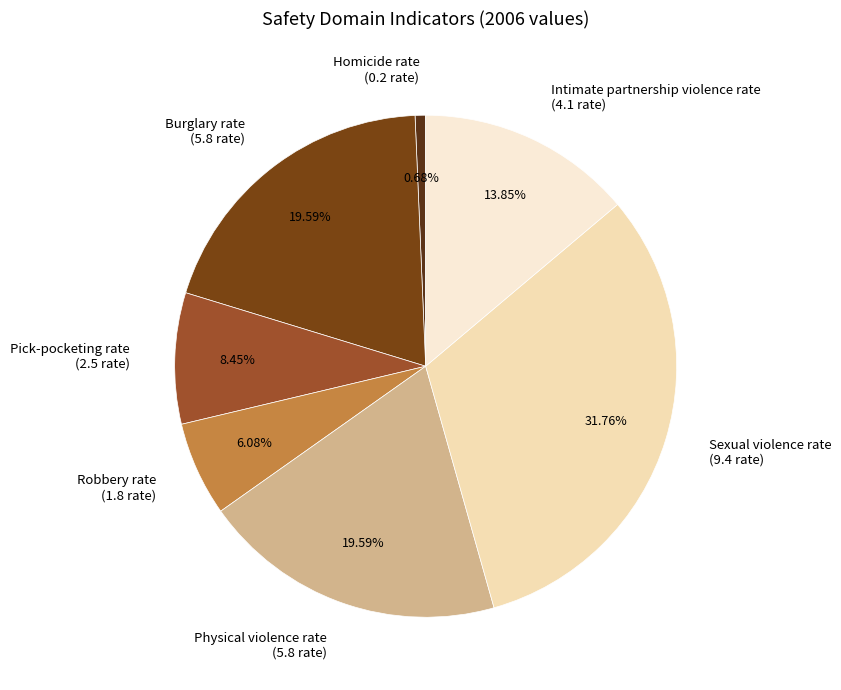

Which category has the smallest portion of the pie?

Homicide rate